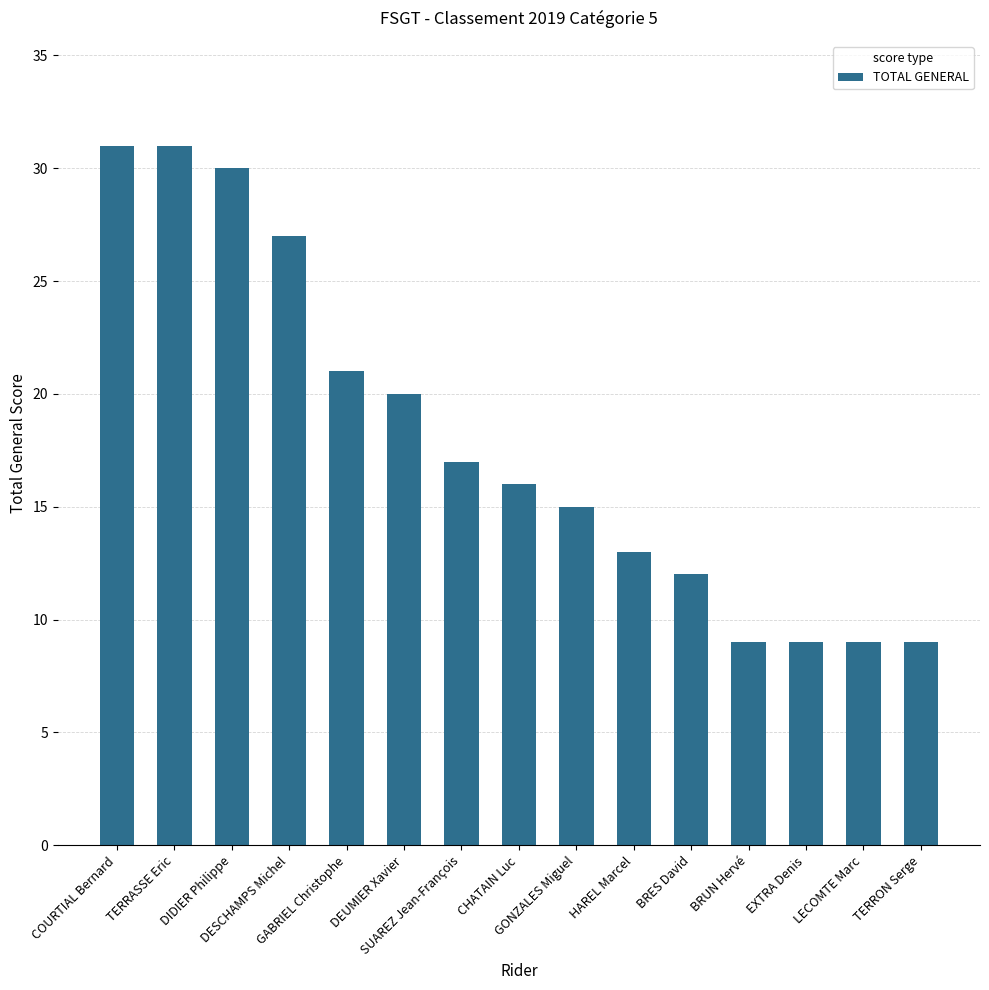

Count the values in the range 9 to 27.

12